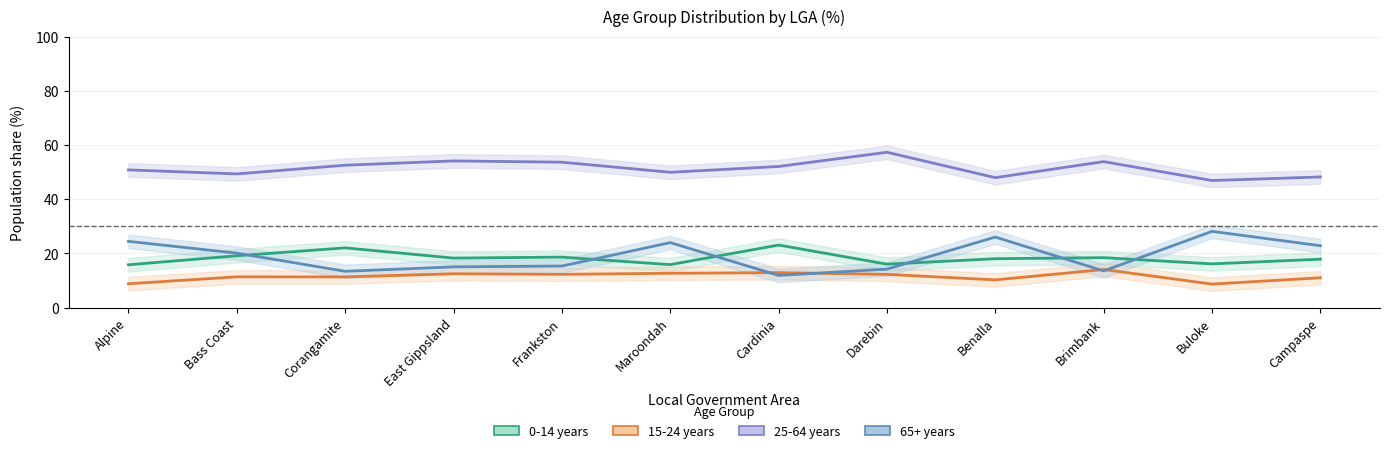

At which category does 15-24 years reach its first local valley?

Corangamite